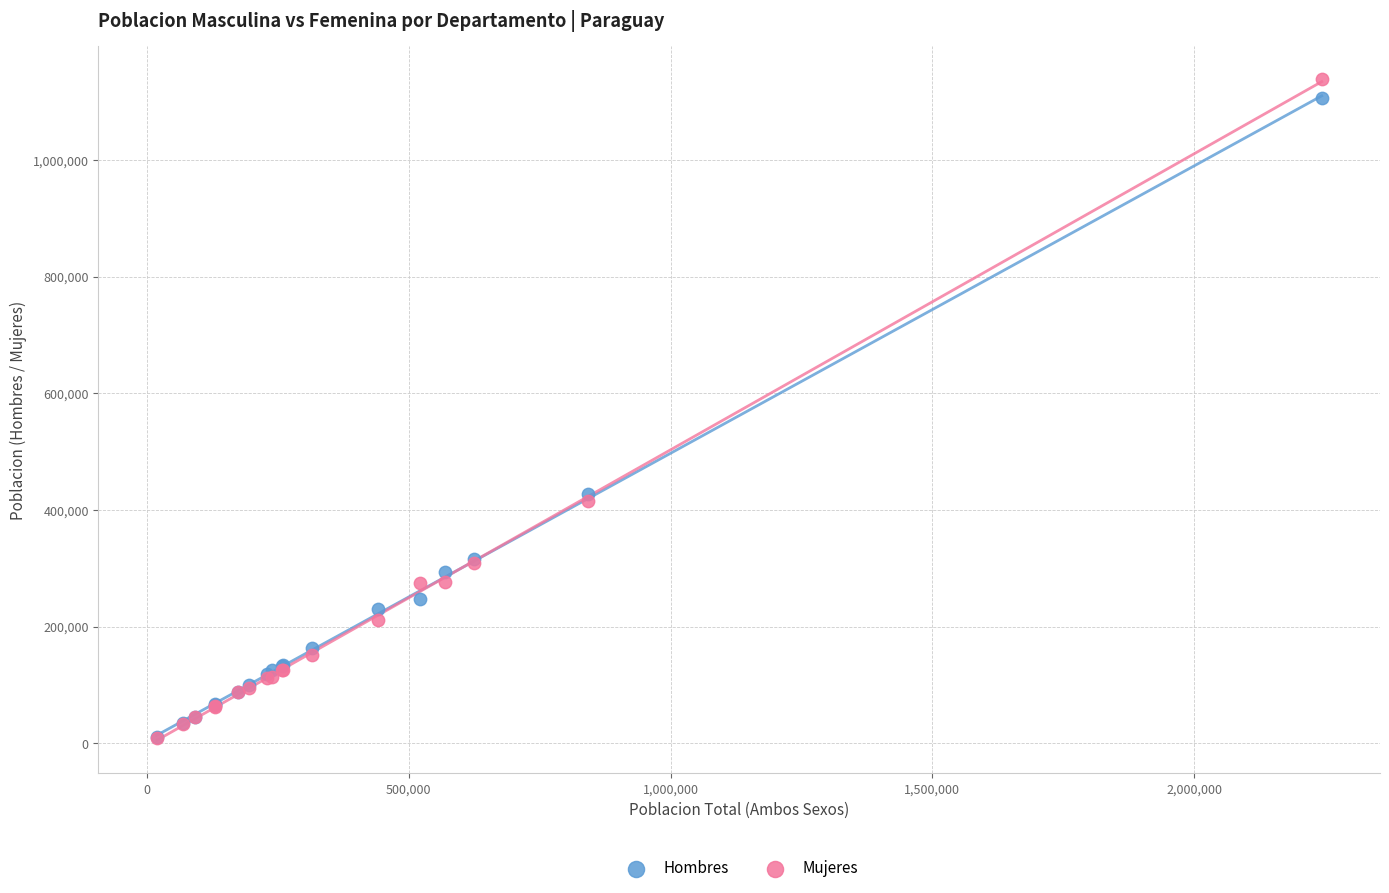

Which series has the widest spread of Y values?

Mujeres